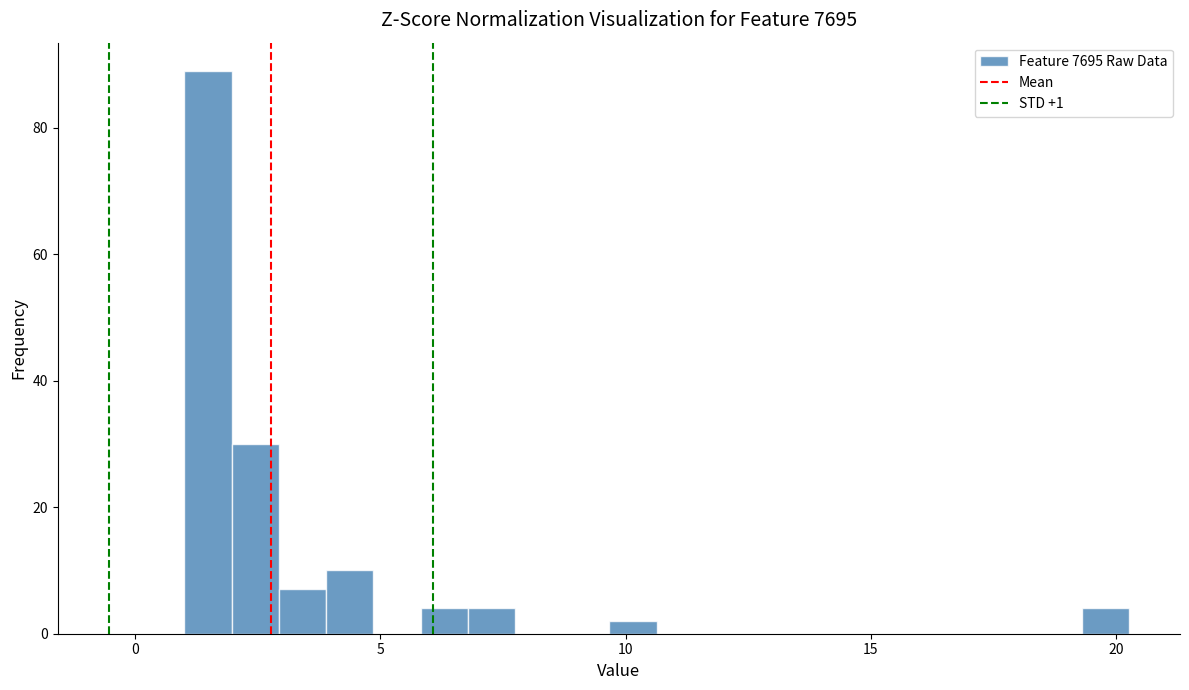

Read against the x-axis, roughly where is the centre of the tallest bar?

1.5